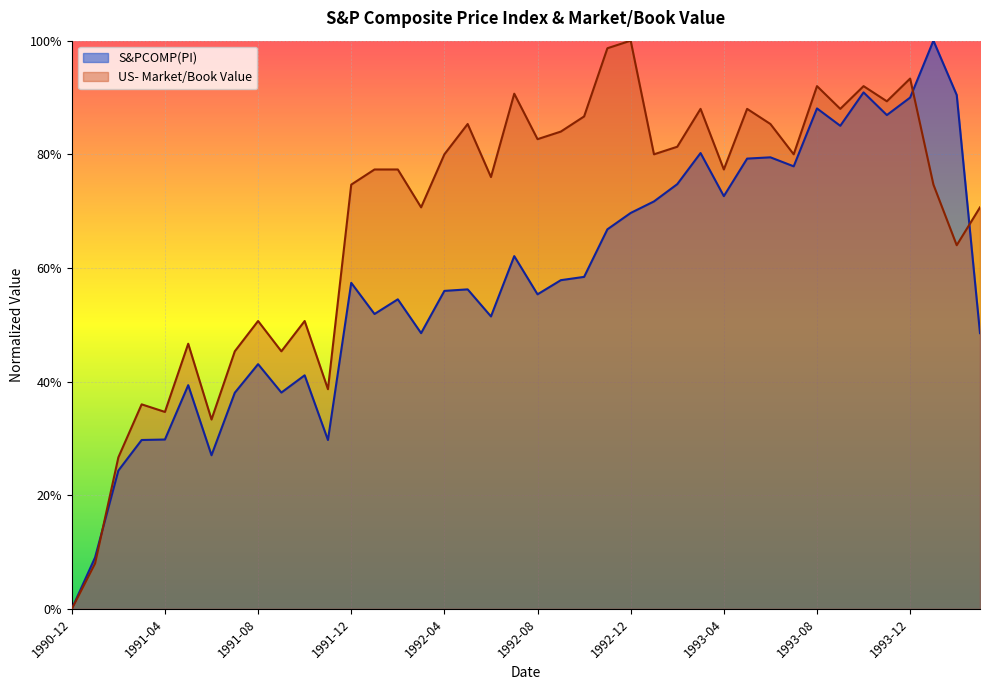

How many interior local valleys does the S&PCOMP(PI) series have?

11